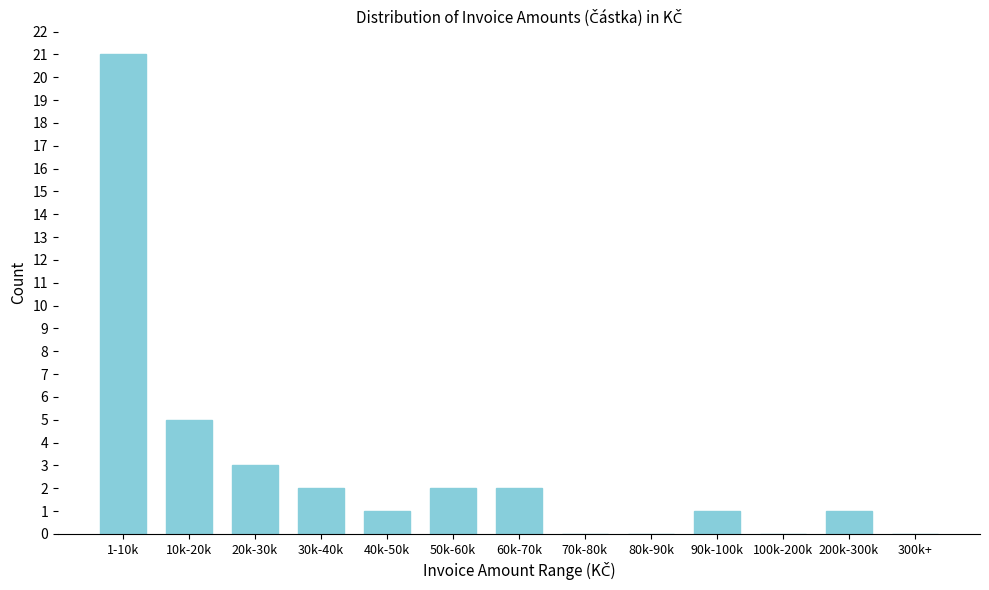

Reading left to right, extract all data points from this chart.

1-10k=21	10k-20k=5	20k-30k=3	30k-40k=2	40k-50k=1	50k-60k=2	60k-70k=2	70k-80k=0	80k-90k=0	90k-100k=1	100k-200k=0	200k-300k=1	300k+=0